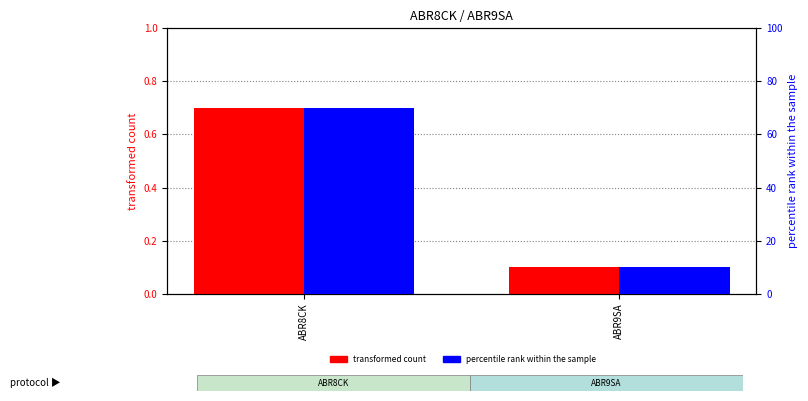

How many distinct data groups are displayed?

2